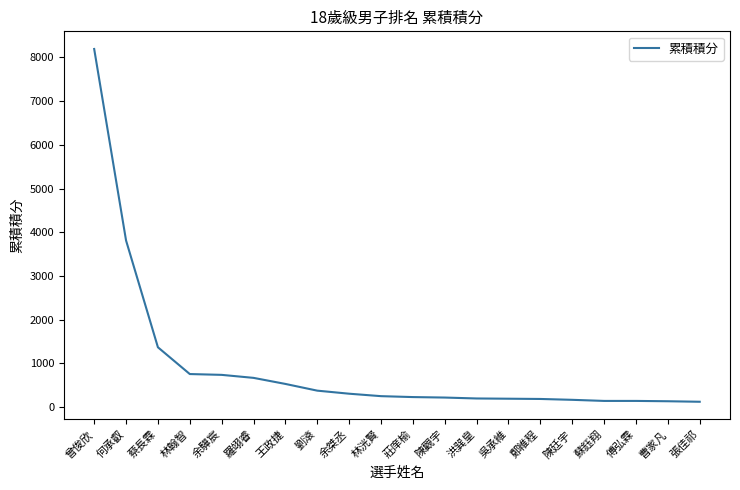

At which category does the chart reach its peak across all series?

曾俊欣